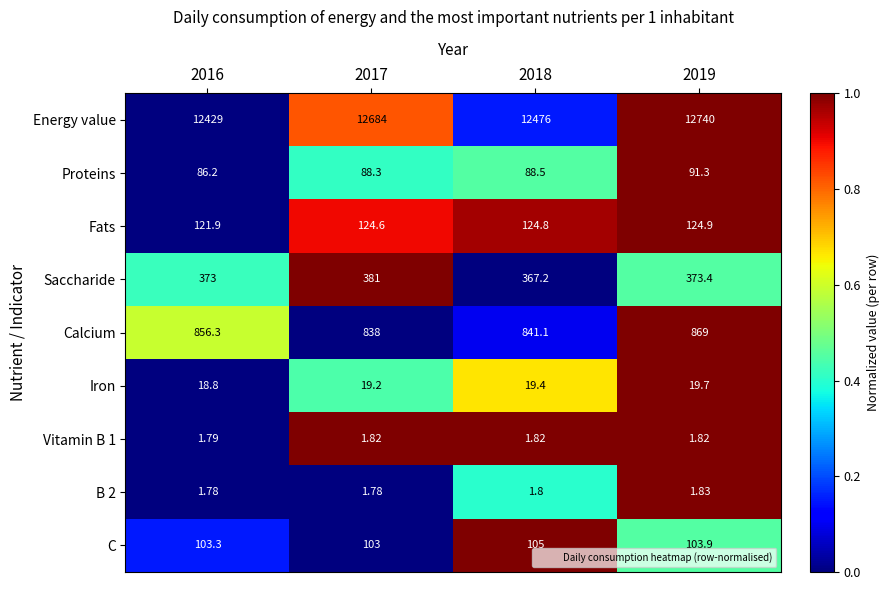

How many distinct data groups are displayed?

9